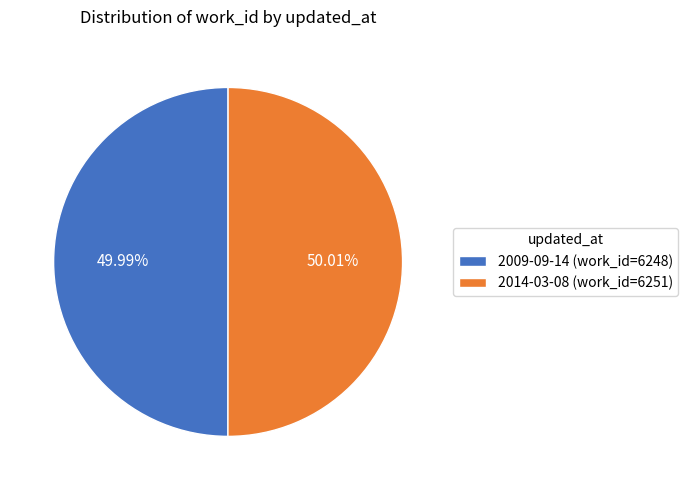

True or false: 2009-09-14 accounts for 44% of the total.

False